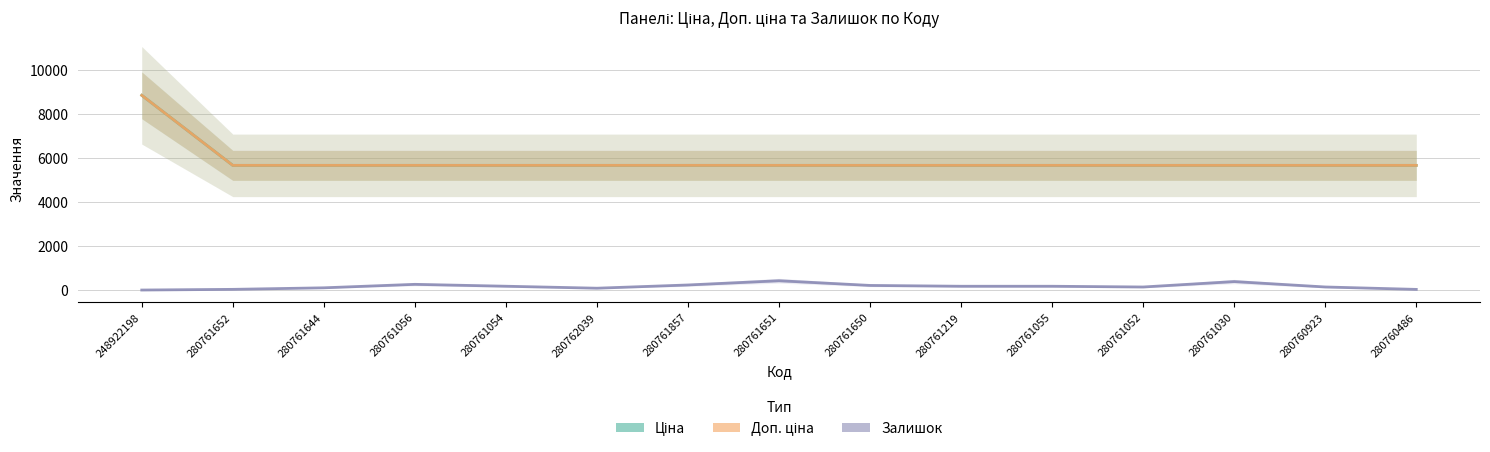

Which series has the largest total across all categories?

Ціна